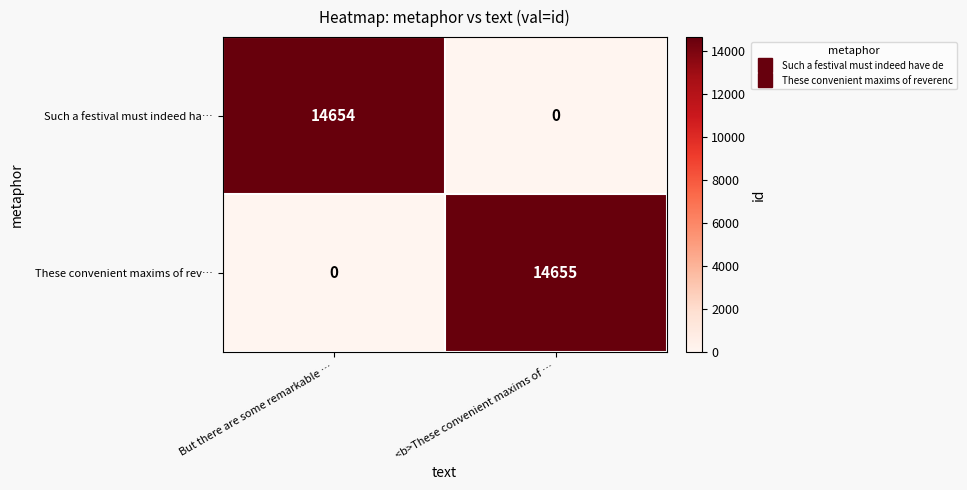

Reading right to left, extract all data points from this chart.

Such a festival must indeed ha…: <b>These convenient maxims of …=0	But there are some remarkable …=14654
These convenient maxims of rev…: <b>These convenient maxims of …=14655	But there are some remarkable …=0